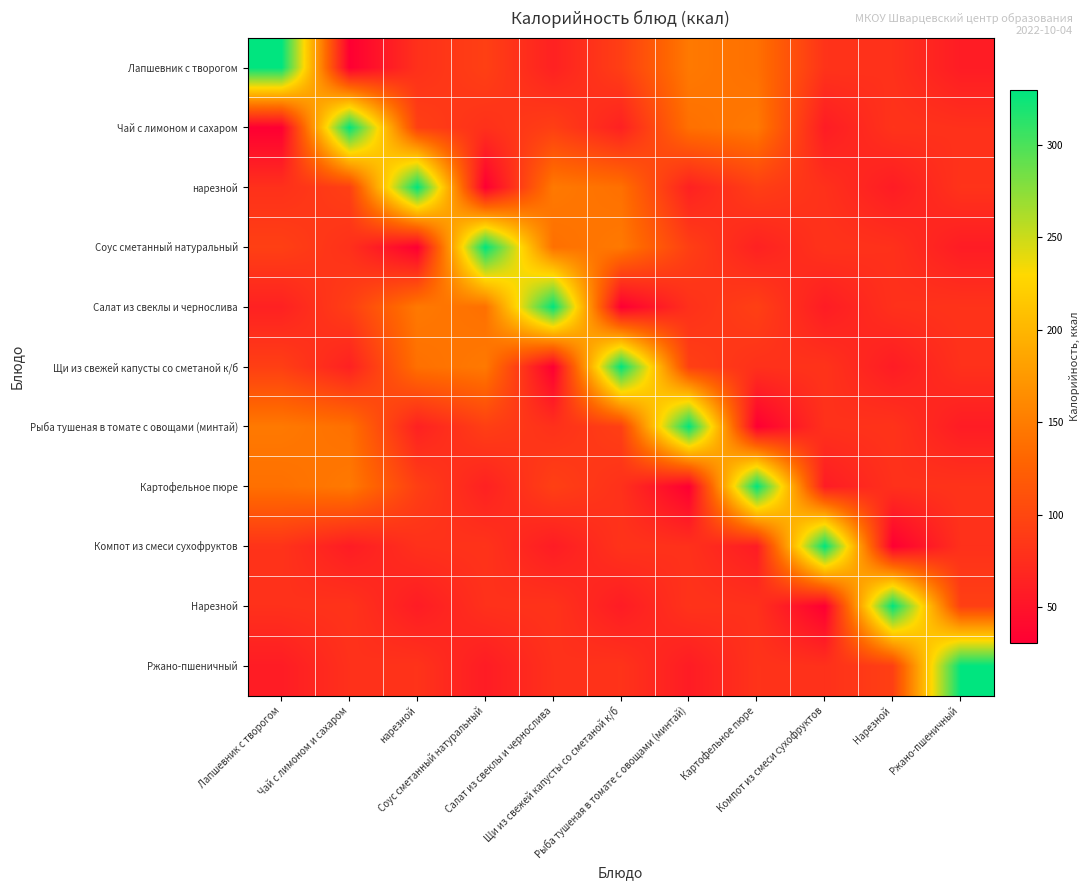

At Соус сметанный натуральный, list the series in order from smallest to largest.

нарезной, Ржано-пшеничный, Картофельное пюре, Чай с лимоном и сахаром, Нарезной, Компот из смеси сухофруктов, Рыба тушеная в томате с овощами (минтай), Лапшевник с творогом, Салат из свеклы и чернослива, Щи из свежей капусты со сметаной к/б, Соус сметанный натуральный